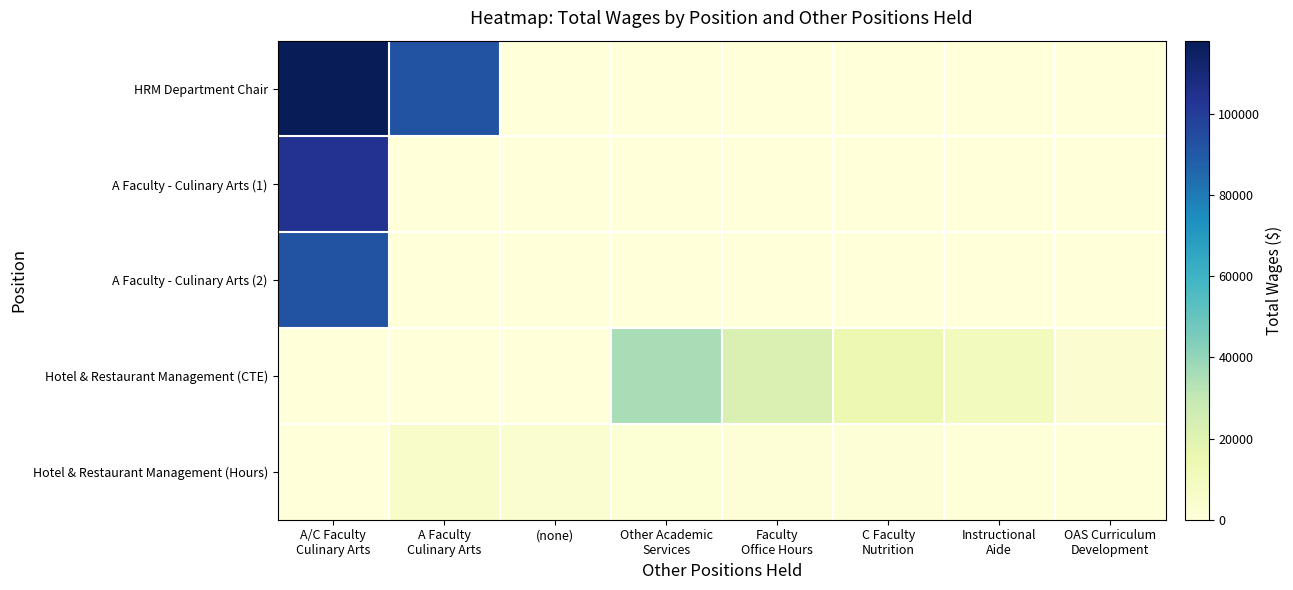

Reading right to left, extract all data points from this chart.

HRM Department Chair: OAS Curriculum
Development=0	Instructional
Aide=0	C Faculty
Nutrition=0	Faculty
Office Hours=0	Other Academic
Services=0	(none)=0	A Faculty
Culinary Arts=91966	A/C Faculty
Culinary Arts=118082
A Faculty - Culinary Arts (1): OAS Curriculum
Development=0	Instructional
Aide=0	C Faculty
Nutrition=0	Faculty
Office Hours=0	Other Academic
Services=0	(none)=0	A Faculty
Culinary Arts=0	A/C Faculty
Culinary Arts=104177
A Faculty - Culinary Arts (2): OAS Curriculum
Development=0	Instructional
Aide=0	C Faculty
Nutrition=0	Faculty
Office Hours=0	Other Academic
Services=0	(none)=0	A Faculty
Culinary Arts=0	A/C Faculty
Culinary Arts=92483
Hotel & Restaurant Management (CTE): OAS Curriculum
Development=3383	Instructional
Aide=9908	C Faculty
Nutrition=14472	Faculty
Office Hours=22398	Other Academic
Services=35946	(none)=0	A Faculty
Culinary Arts=0	A/C Faculty
Culinary Arts=0
Hotel & Restaurant Management (Hours): OAS Curriculum
Development=531	Instructional
Aide=660	C Faculty
Nutrition=1243	Faculty
Office Hours=1481	Other Academic
Services=2209	(none)=3961	A Faculty
Culinary Arts=5866	A/C Faculty
Culinary Arts=0